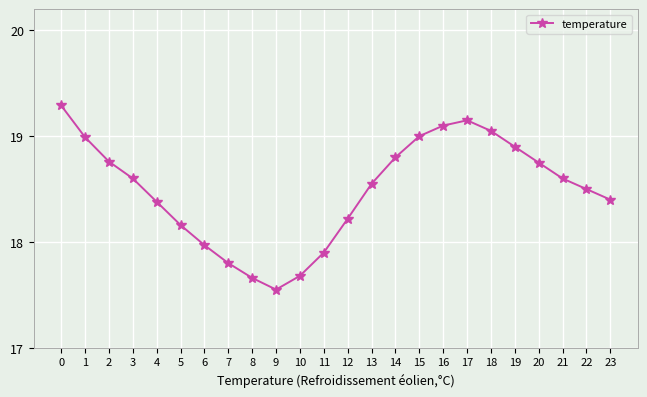

What is the sum of the values at 8 and 5?

35.8